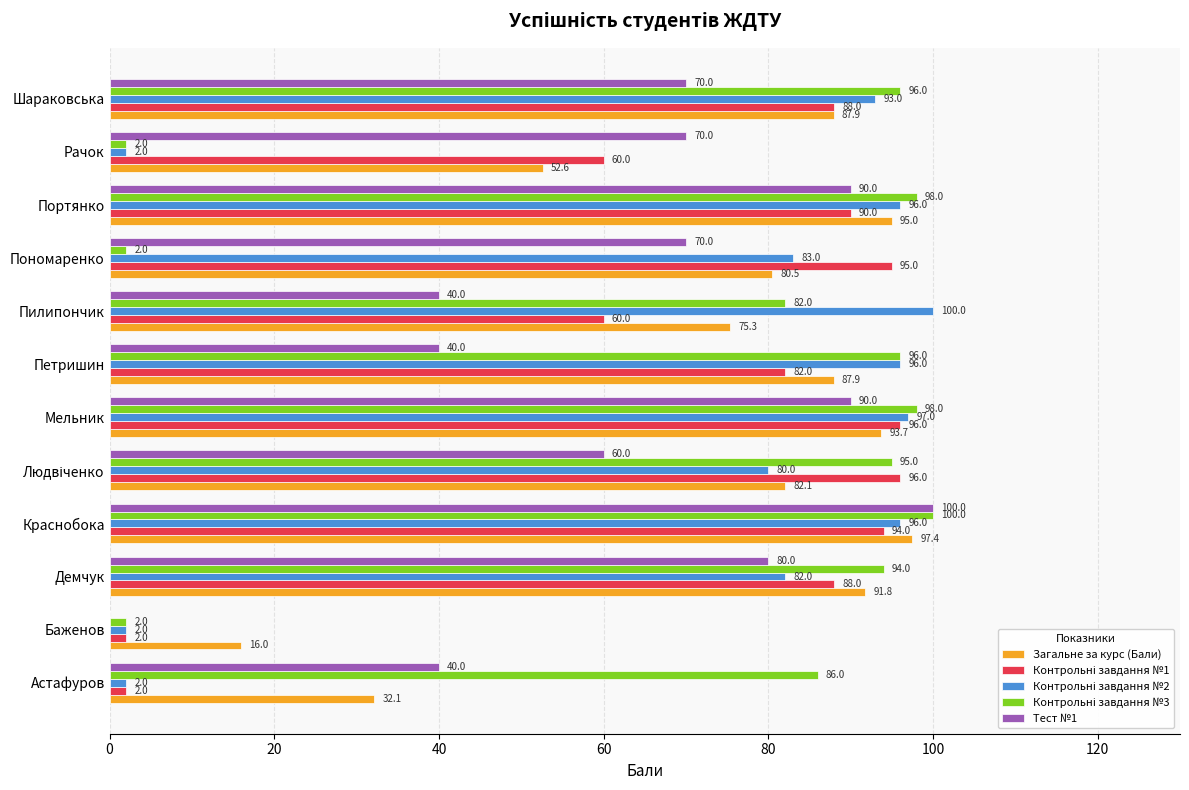

How many categories are shown in the chart?

12